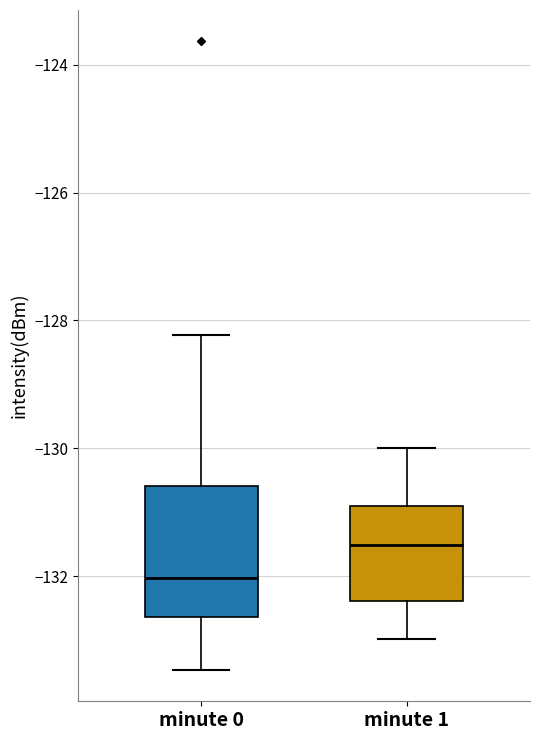

Where does the lower whisker of the box for minute 0 end on the y-axis? The values are not printed on the chart, so give them approximately, as read against the axis.

-133.4